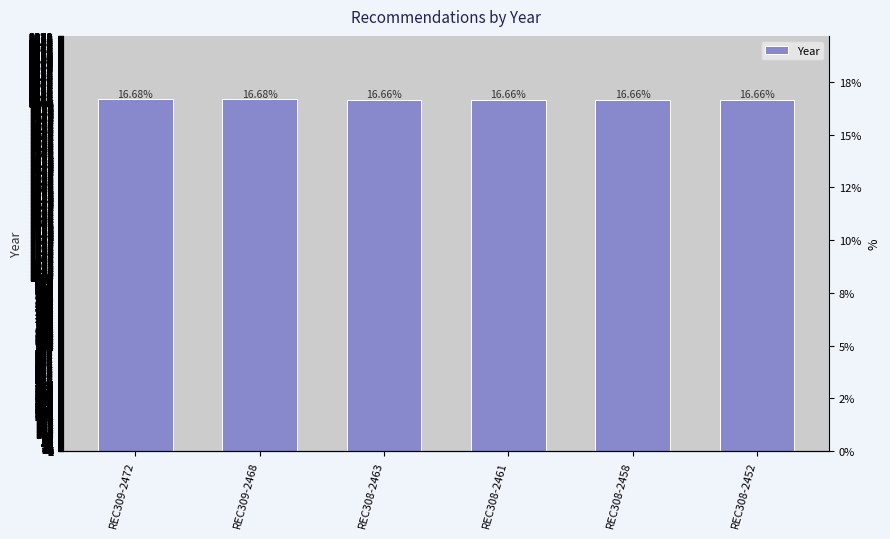

Rank the categories by value from highest to lowest.

REC309-2472, REC309-2468, REC308-2463, REC308-2461, REC308-2458, REC308-2452